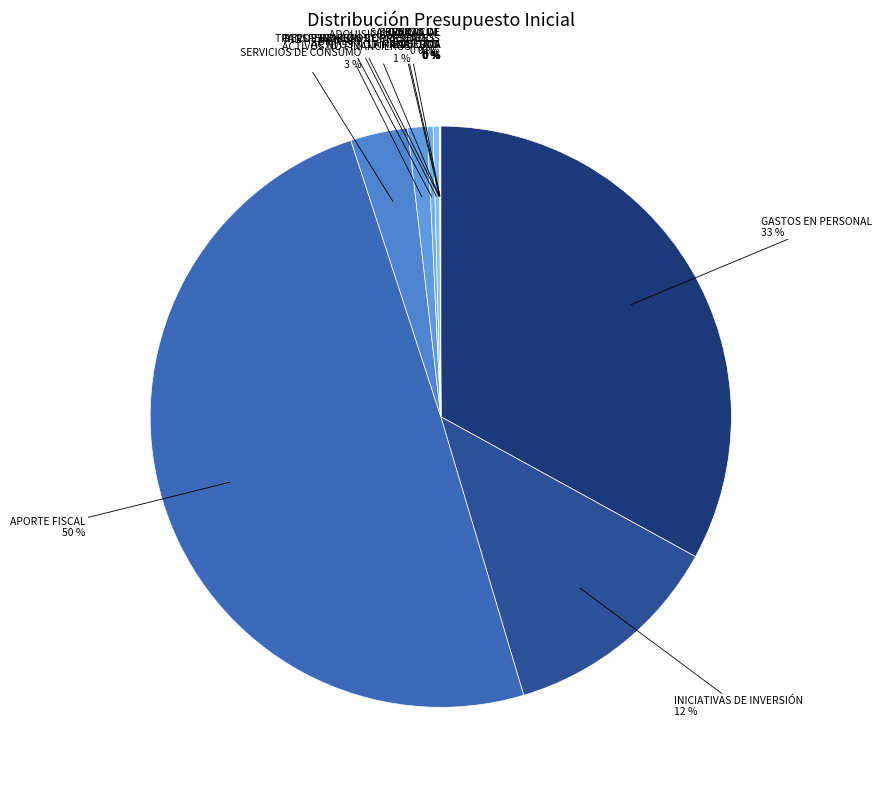

Rank the categories by value from highest to lowest.

APORTE FISCAL, GASTOS EN PERSONAL, INICIATIVAS DE INVERSIÓN, BIENES Y SERVICIOS DE CONSUMO, ADQUISICIÓN DE ACTIVOS NO FINANCIEROS, OTROS INGRESOS CORRIENTES, TRANSFERENCIAS CORRIENTES, SALDO INICIAL DE CAJA, RENTAS DE LA PROPIEDAD, VENTA DE ACTIVOS NO FINANCIEROS, RECUPERACIÓN DE PRÉSTAMOS, SERVICIO DE LA DEUDA